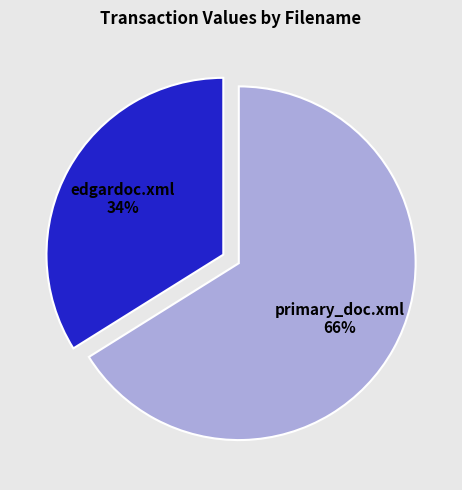

What is the smallest slice in the pie chart?

edgardoc.xml